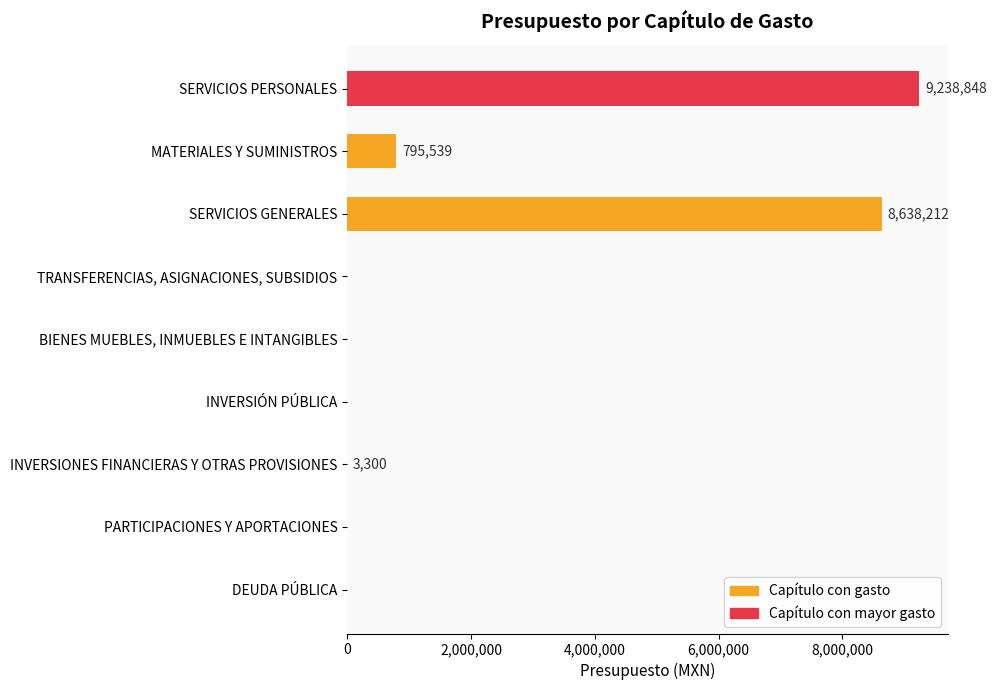

Are the bars horizontal?

Yes